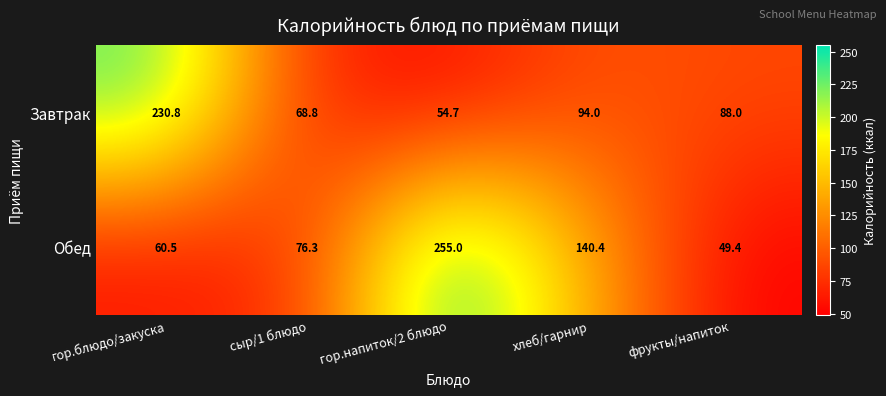

At which category is the sum across all series the highest?

гор.напиток/2 блюдо